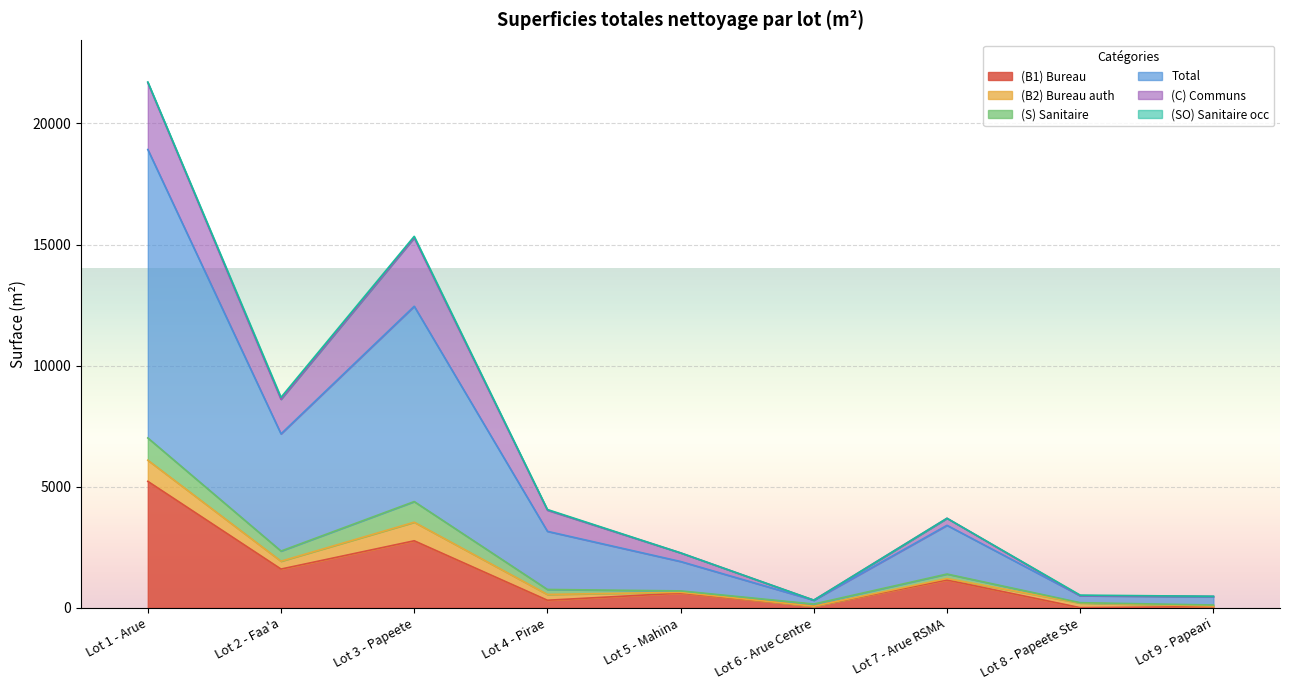

True or false: (S) Sanitaire and Total intersect in this chart.

False